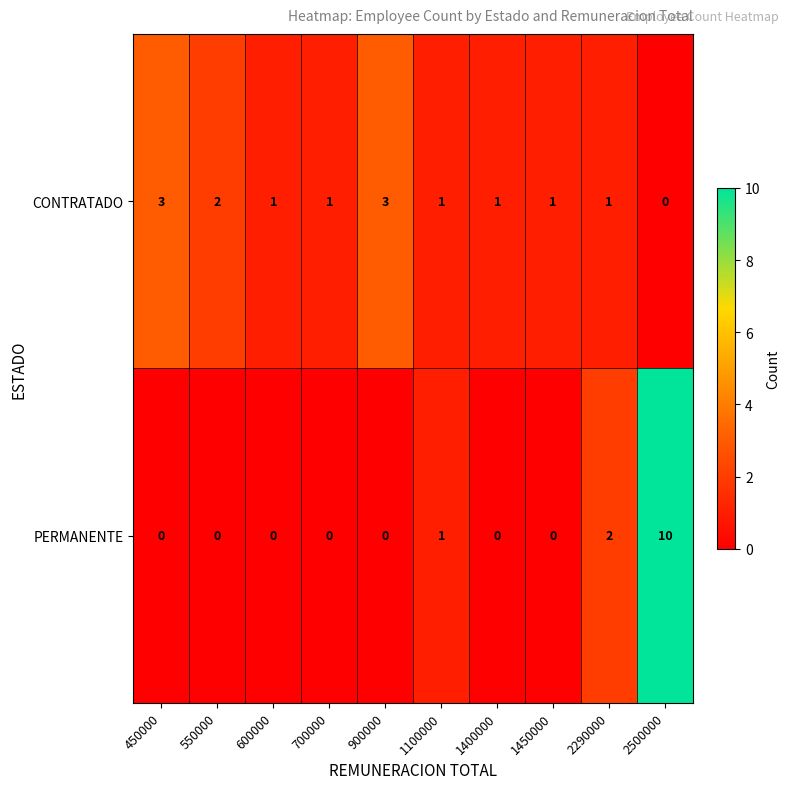

How many distinct data groups are displayed?

2